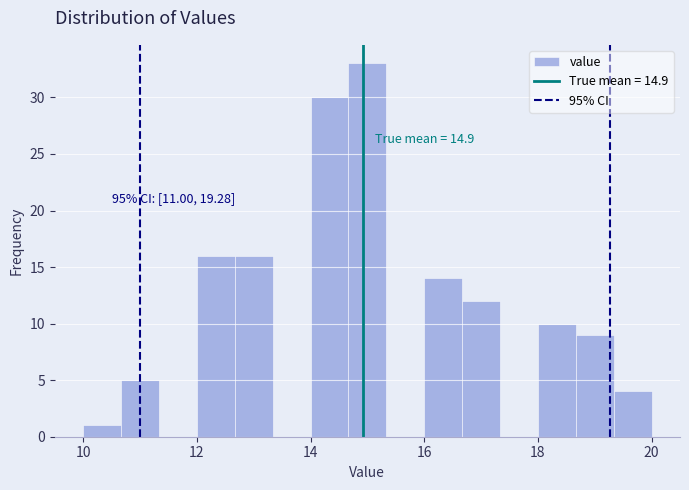

Around what value on the x-axis is the tallest bar? Give the approximate position of its centre, as read against the axis.

15.0